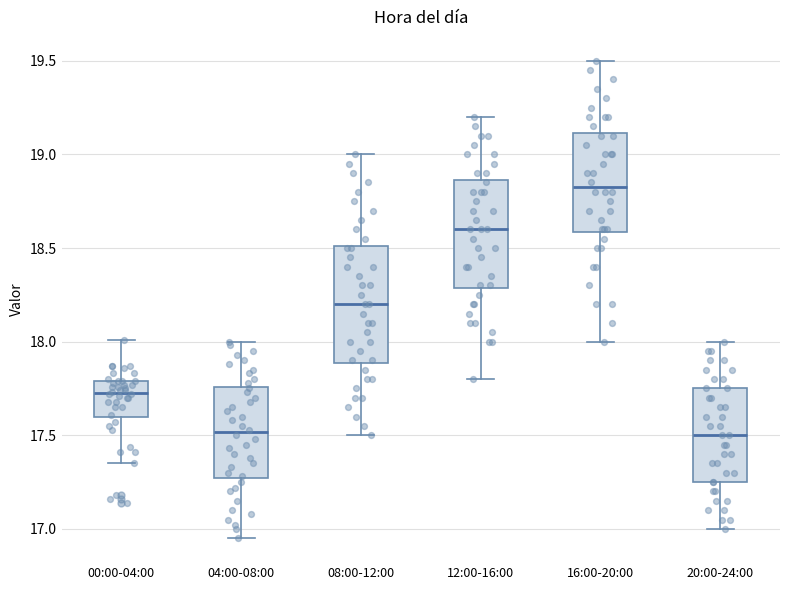

Which box is the tallest, from its lower edge to its upper edge?

08:00-12:00